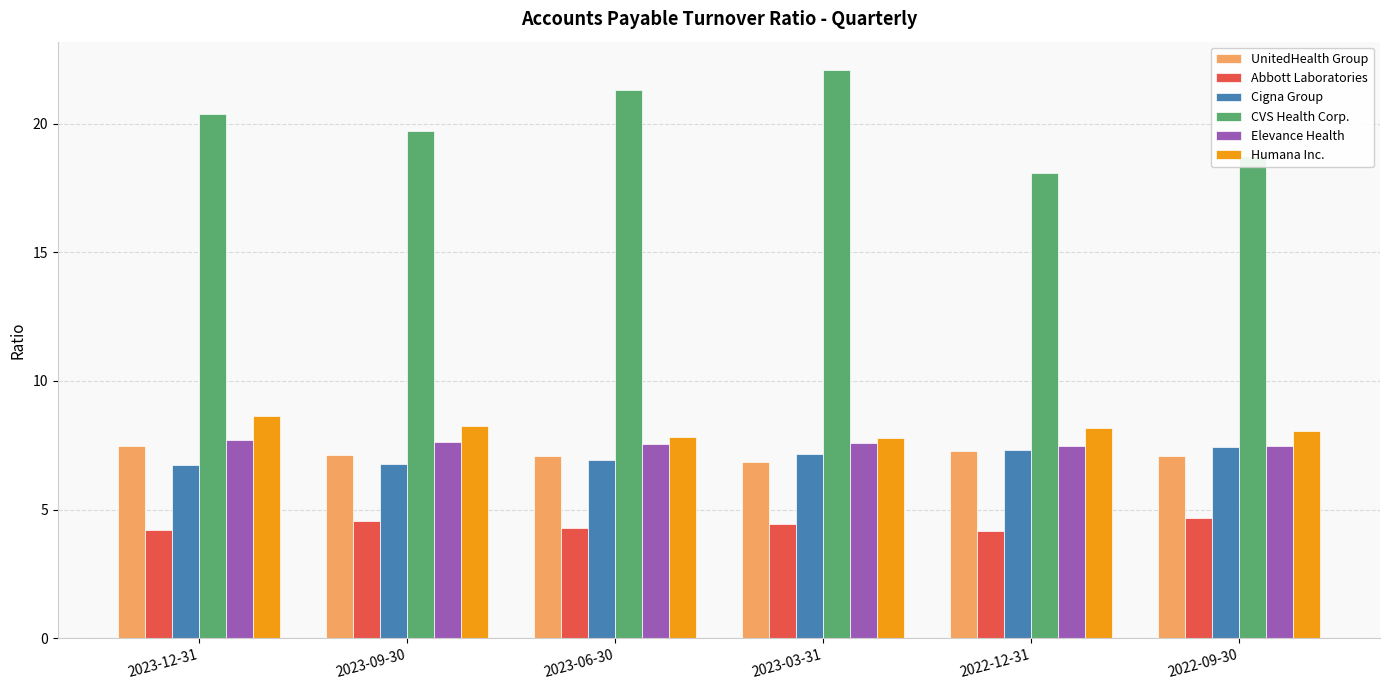

Count the Cigna Group values in the range 6 to 7.

3